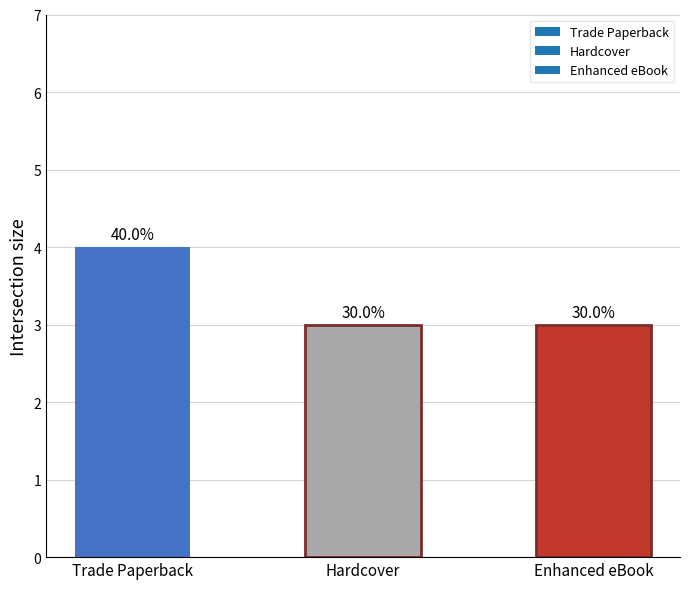

What is the difference between the values at Enhanced eBook and Trade Paperback?

1